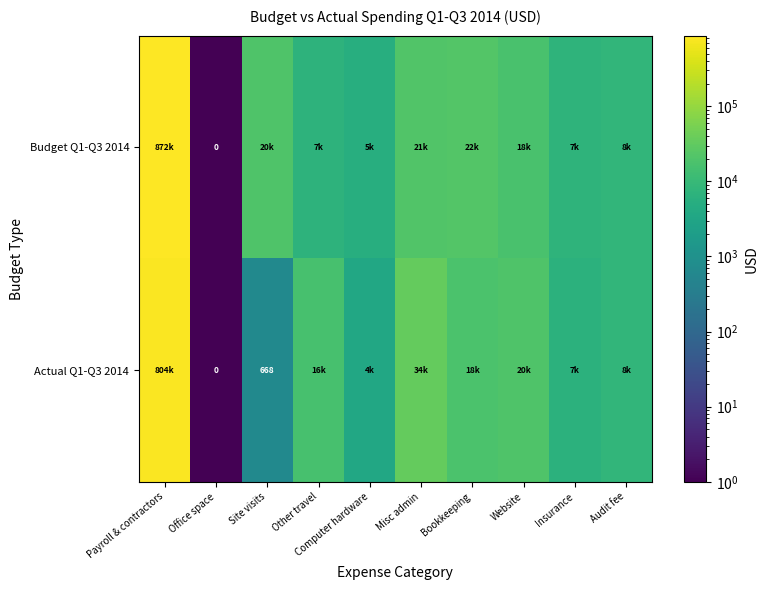

Is the value of Actual Q1-Q3 2014 at Computer hardware greater than the value of Budget Q1-Q3 2014 at Office space?

Yes